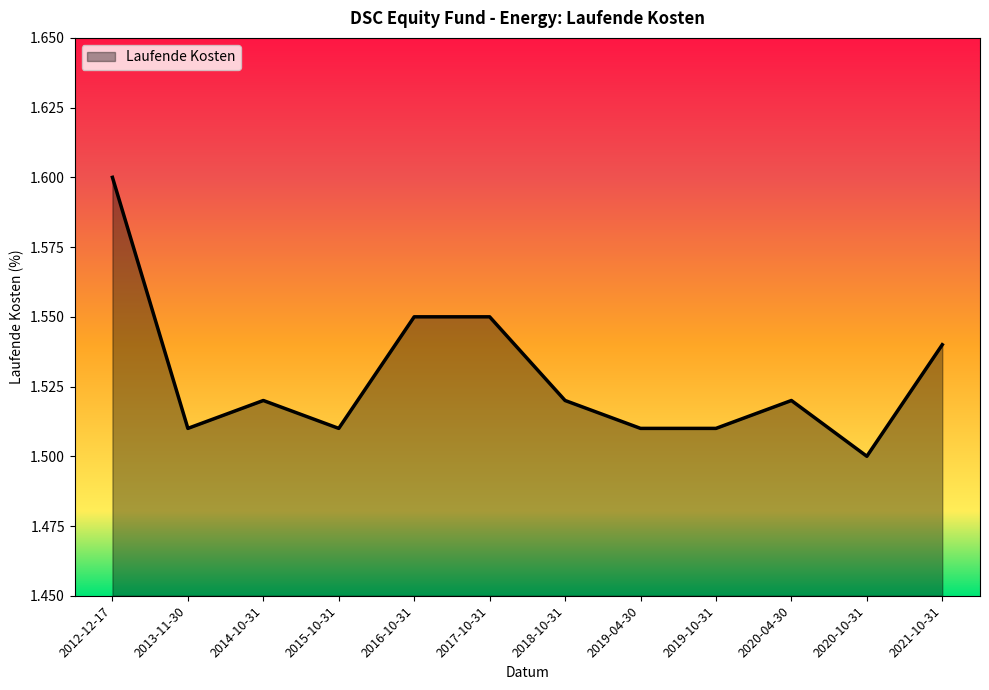

Which has a higher value, 2020-04-30 or 2019-10-31?

2020-04-30